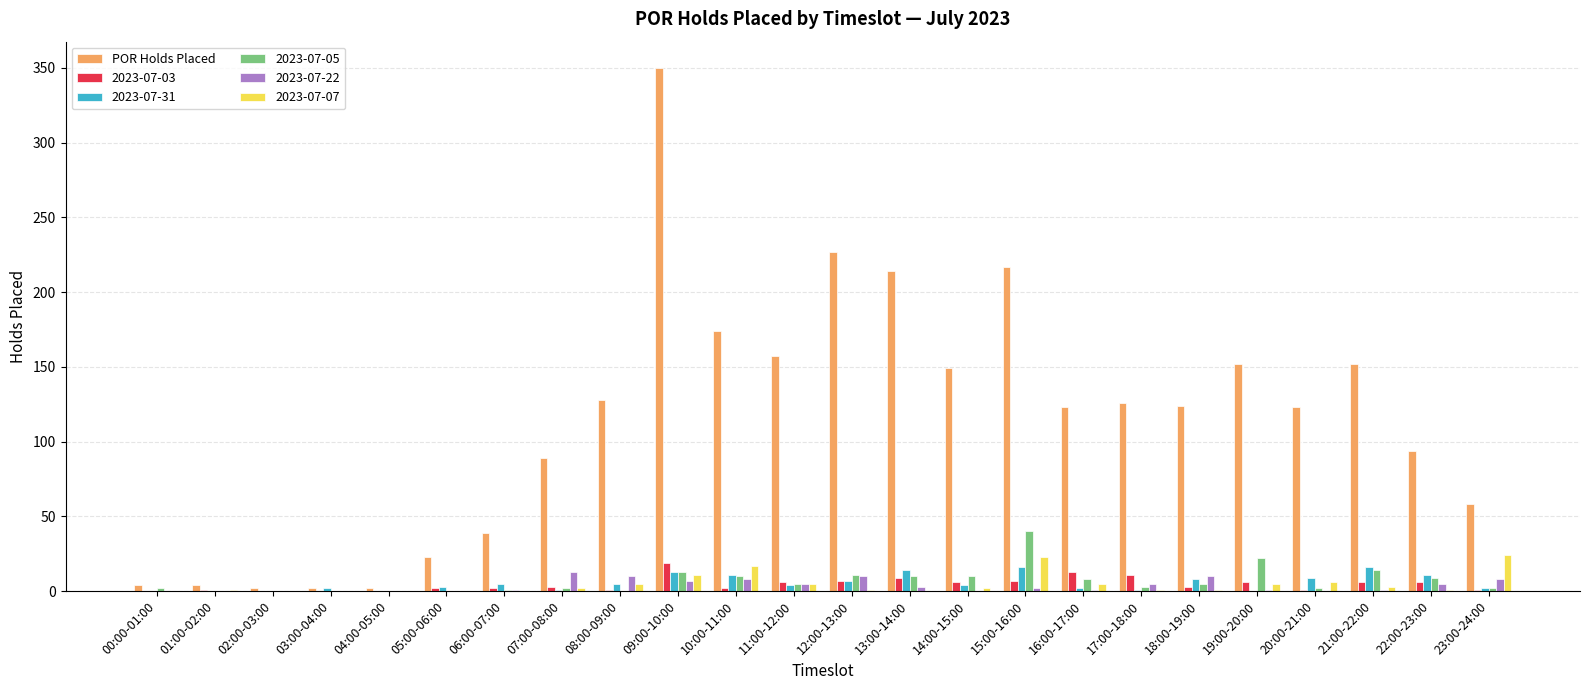

Does the chart contain stacked bars?

No